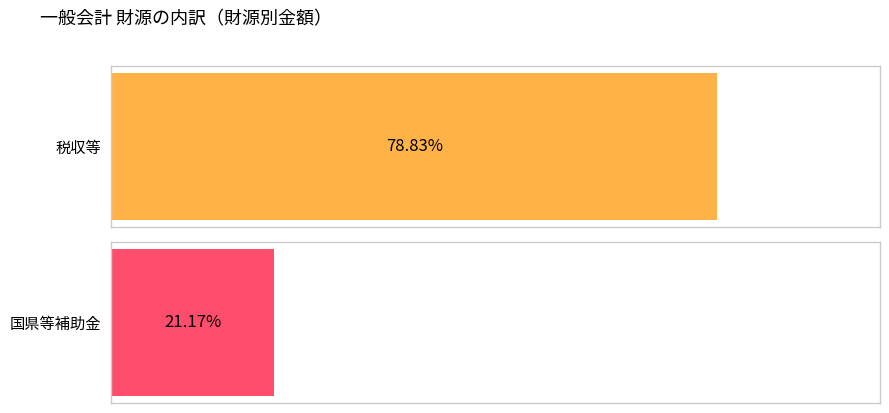

Which label corresponds to the smallest value in the chart?

国県等補助金